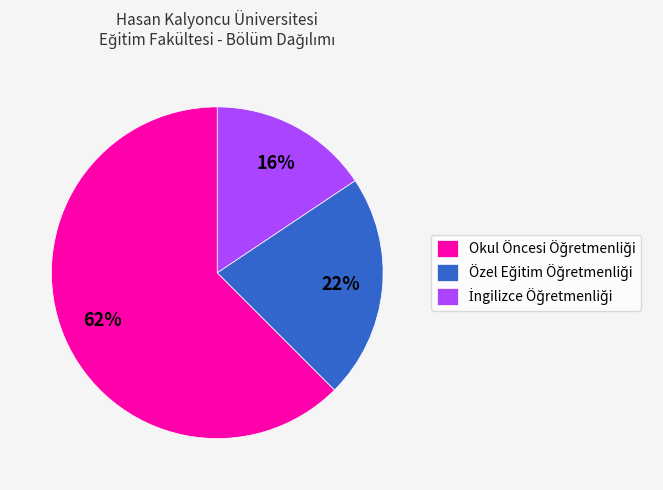

To the nearest percent, what is the average slice percentage?

33%